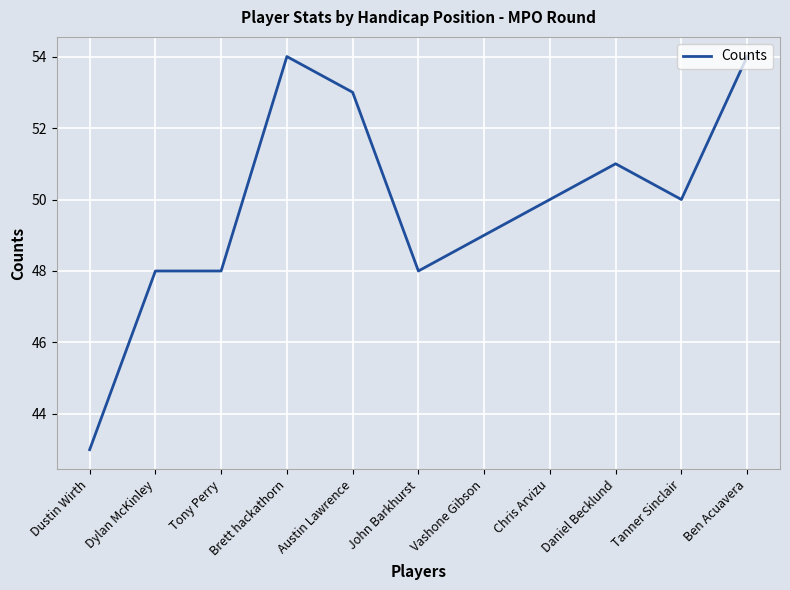

Which category has the lowest value across all series?

Dustin Wirth